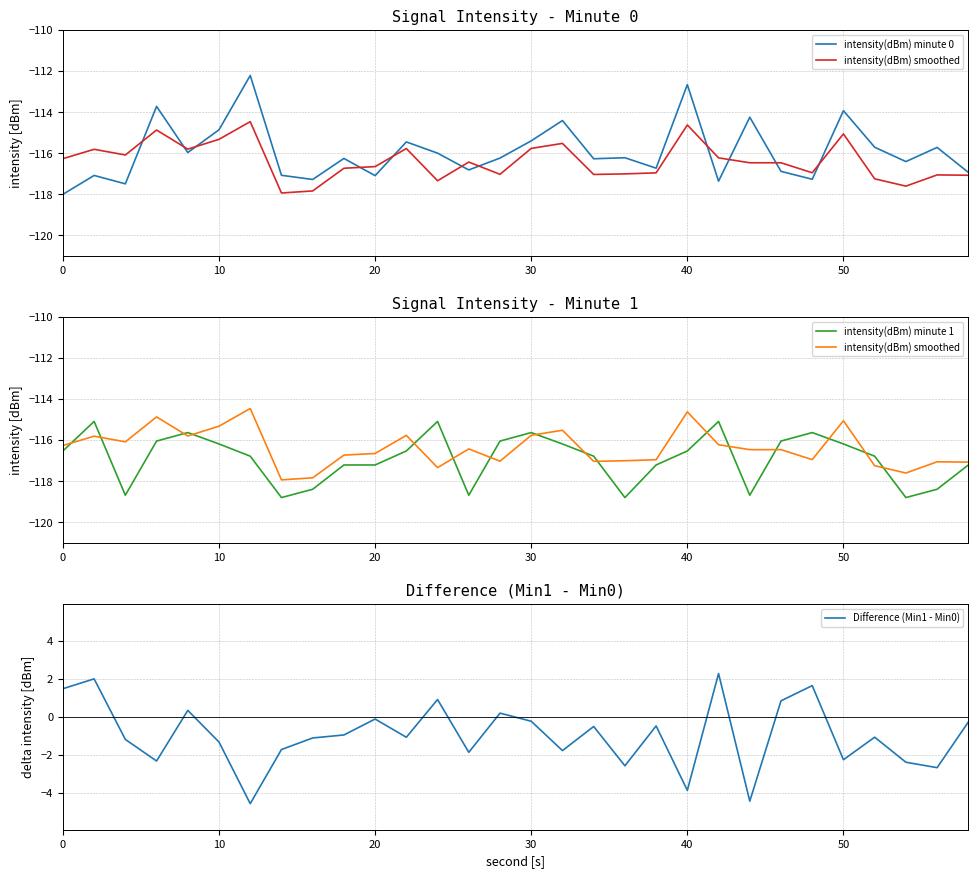

What is the minimum value for Difference (Min1 - Min0)?

-4.6